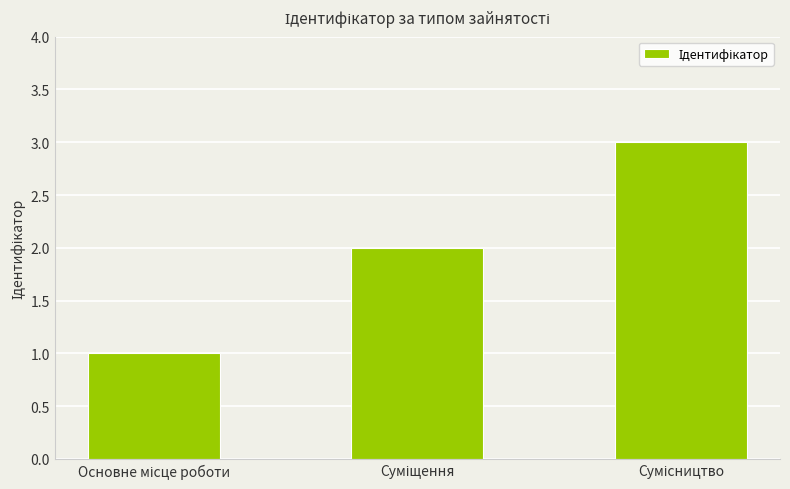

What is the greatest value displayed?

3